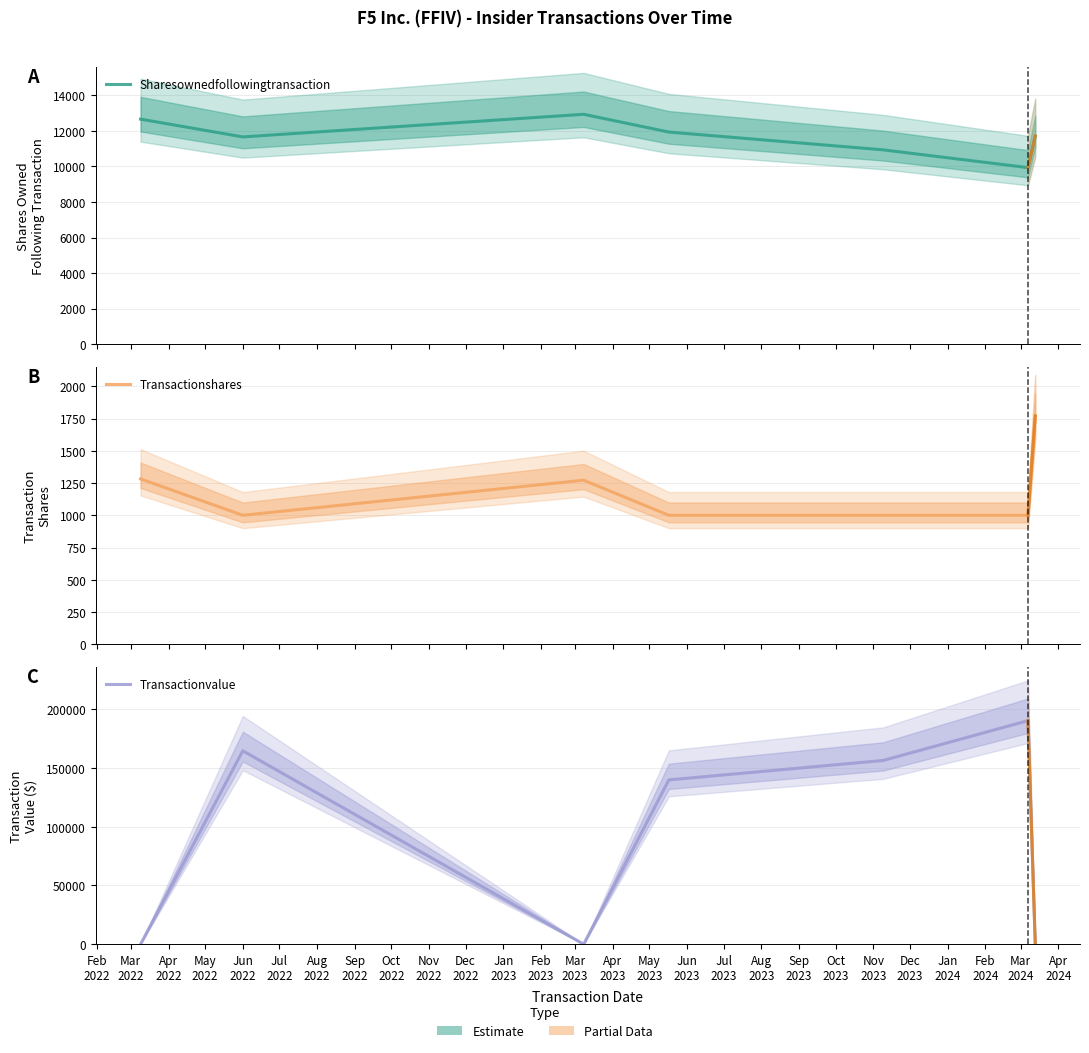

What is the difference between the second highest and minimum values in the Transactionvalue series?

164730